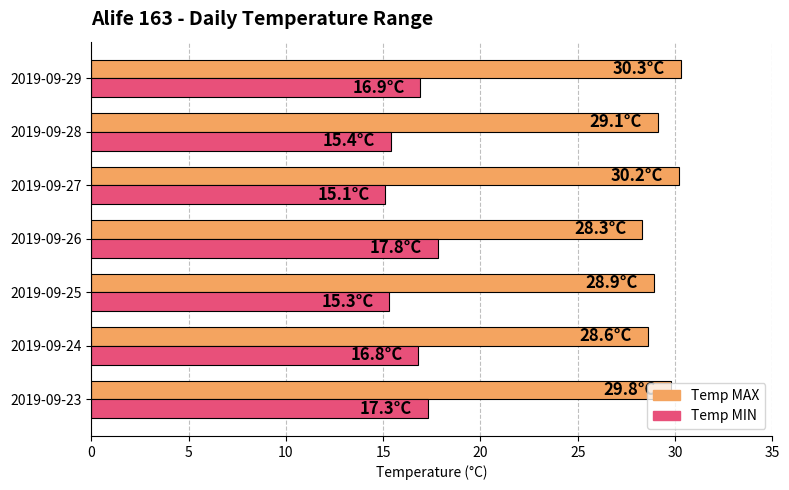

What is the difference between the highest and lowest values at 2019-09-24?

11.8